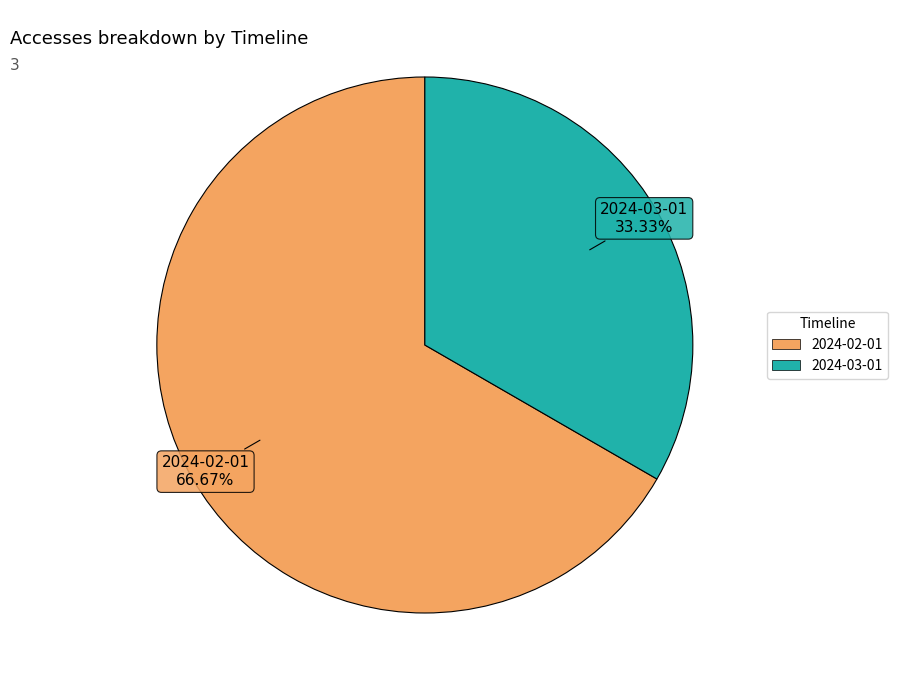

What percentage do 2024-03-01 and 2024-02-01 together represent?

100.0%